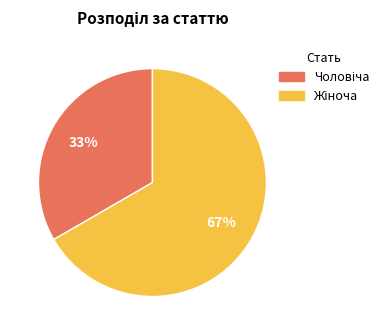

Does any single category account for the majority?

Yes